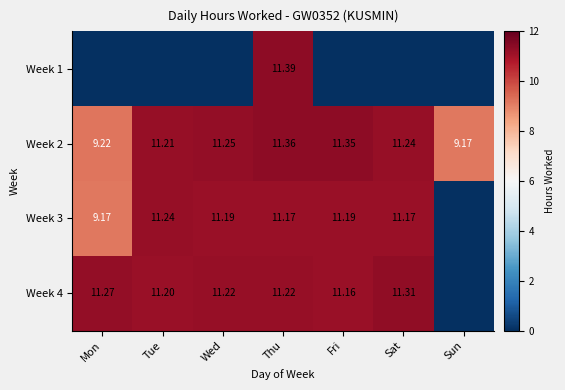

Is it true that Week 1 equals 18.7 at Thu?

False